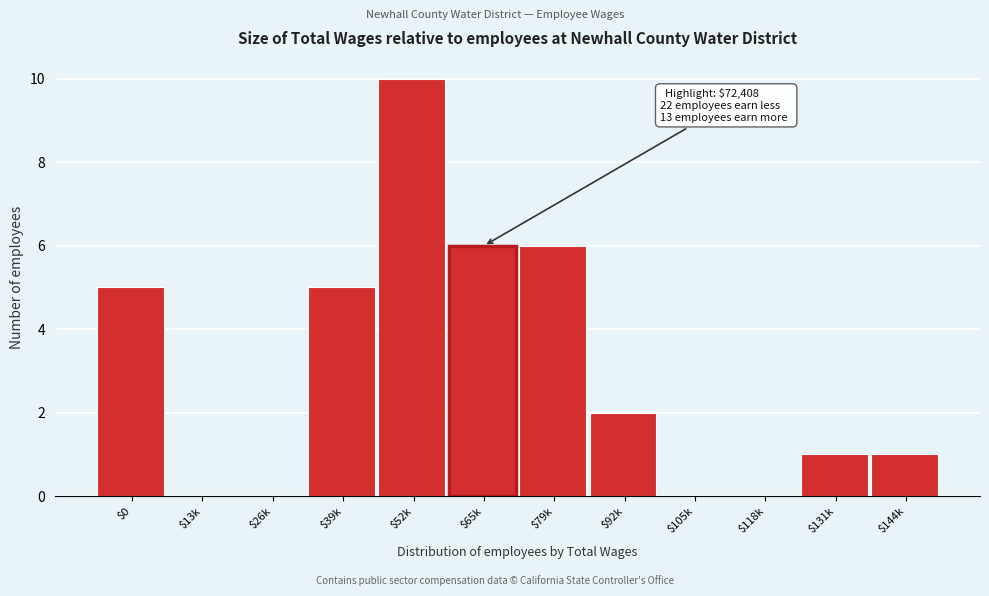

What is the maximum value shown in the chart?

10